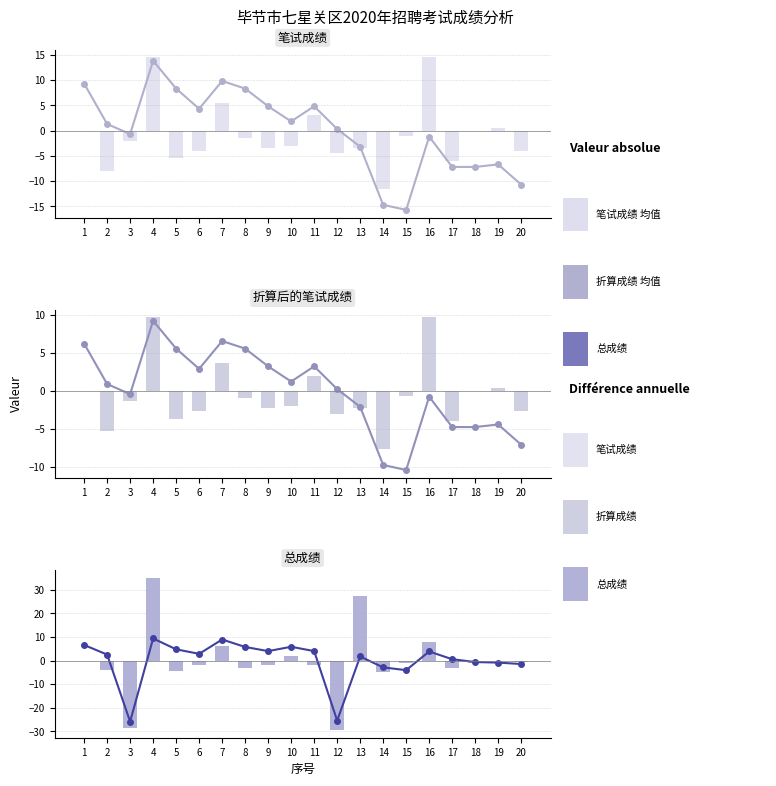

What is the total value across all series at 6?

1.5